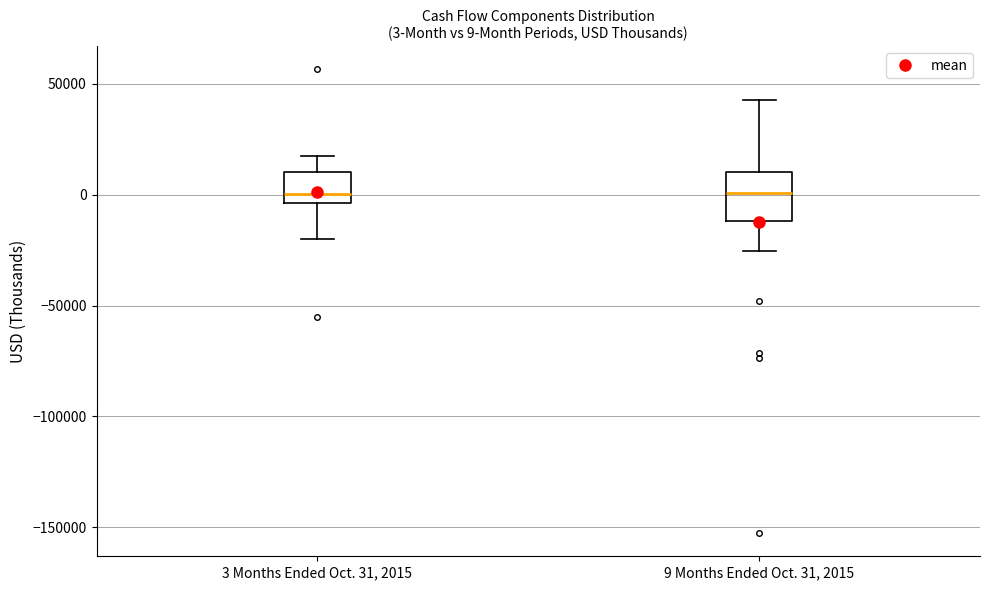

Which box is the tallest, from its lower edge to its upper edge?

9 Months Ended Oct. 31, 2015